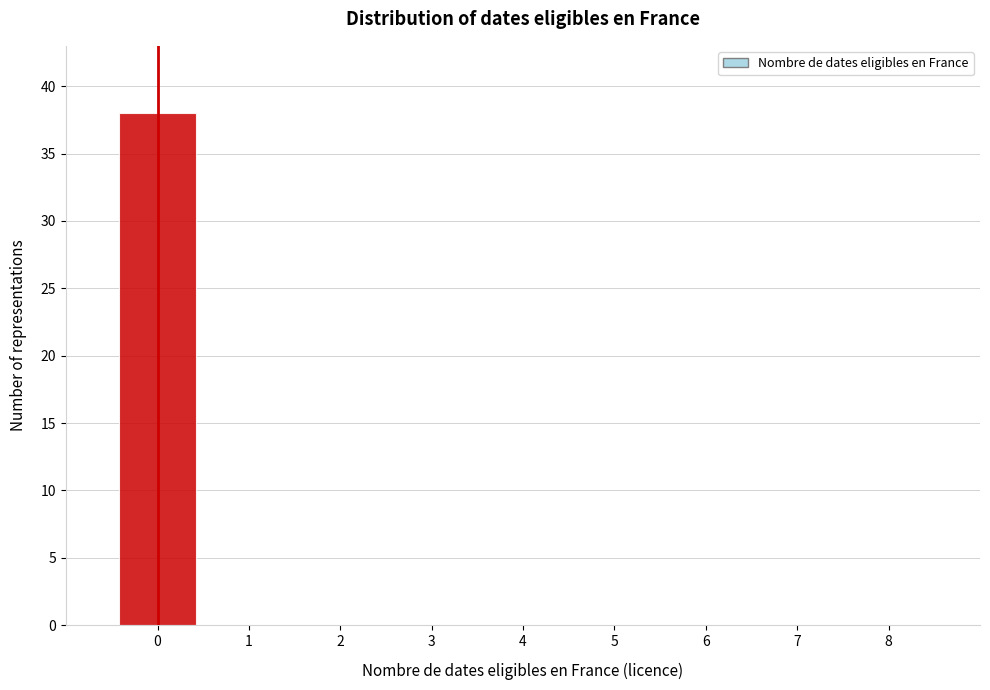

Reading left to right, transcribe this chart: for each bar, give the range it covers on the x-axis and its height. The values are not printed on the chart, so give them approximately, as read against the axis.

-0.5 to 0.5: 38
0.5 to 1.5: 0
1.5 to 2.5: 0
2.5 to 3.5: 0
3.5 to 4.5: 0
4.5 to 5.5: 0
5.5 to 6.5: 0
6.5 to 7.5: 0
7.5 to 8.5: 0